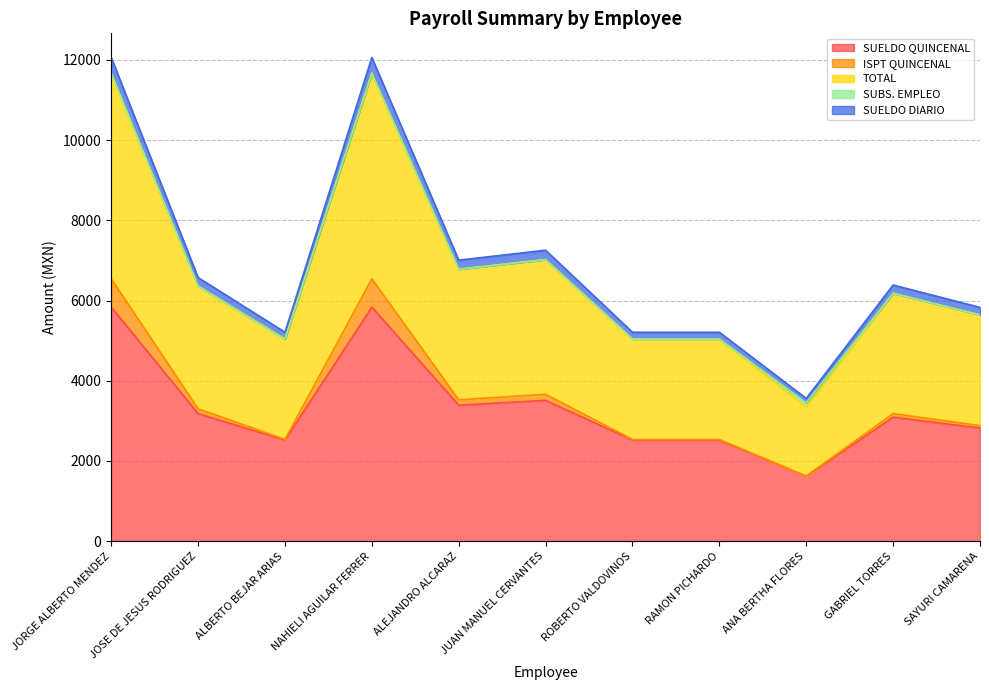

How many data points does each series have?

11